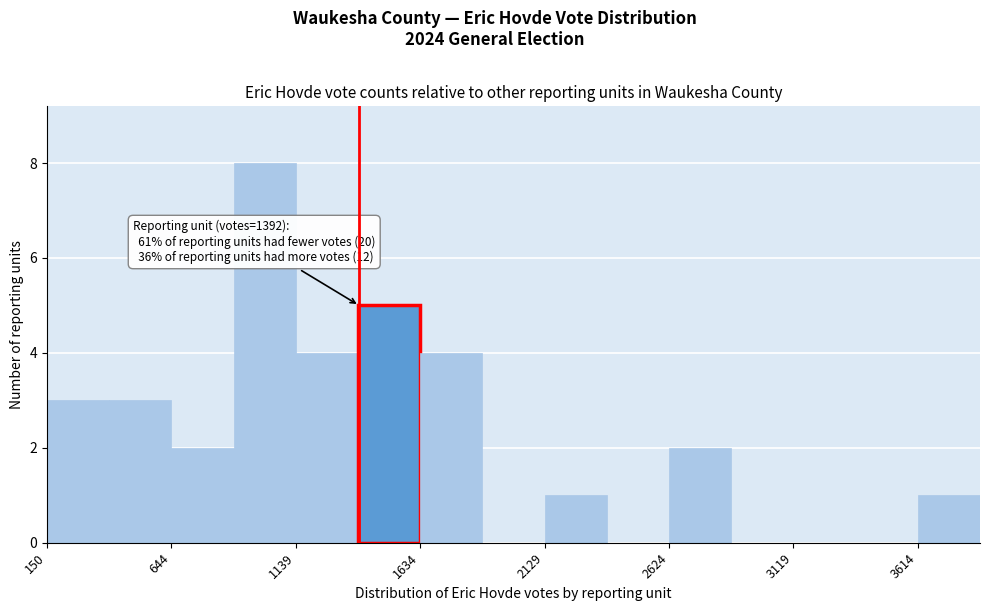

Which range on the x-axis has the tallest bar?

900 to 1150